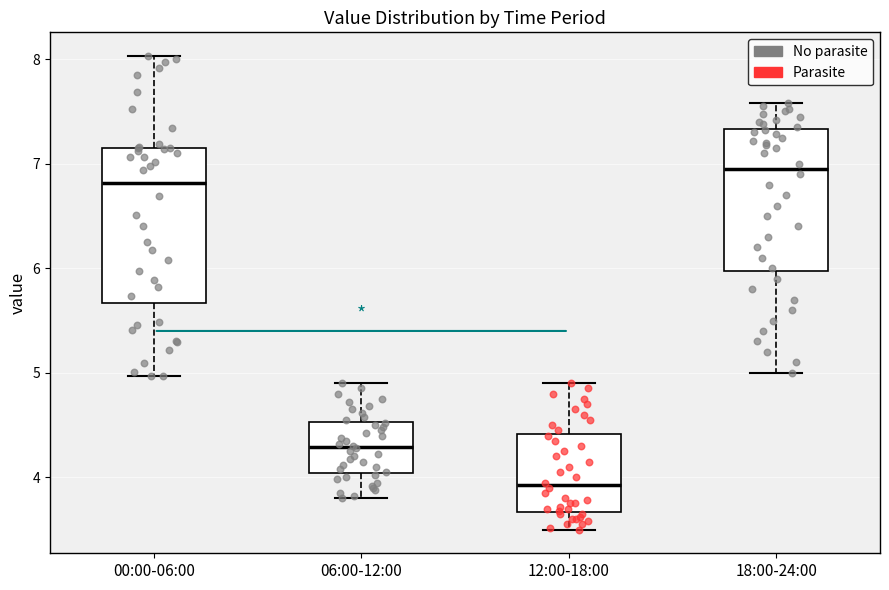

Comparing the boxes themselves (not the whiskers), which one is the tallest?

00:00-06:00